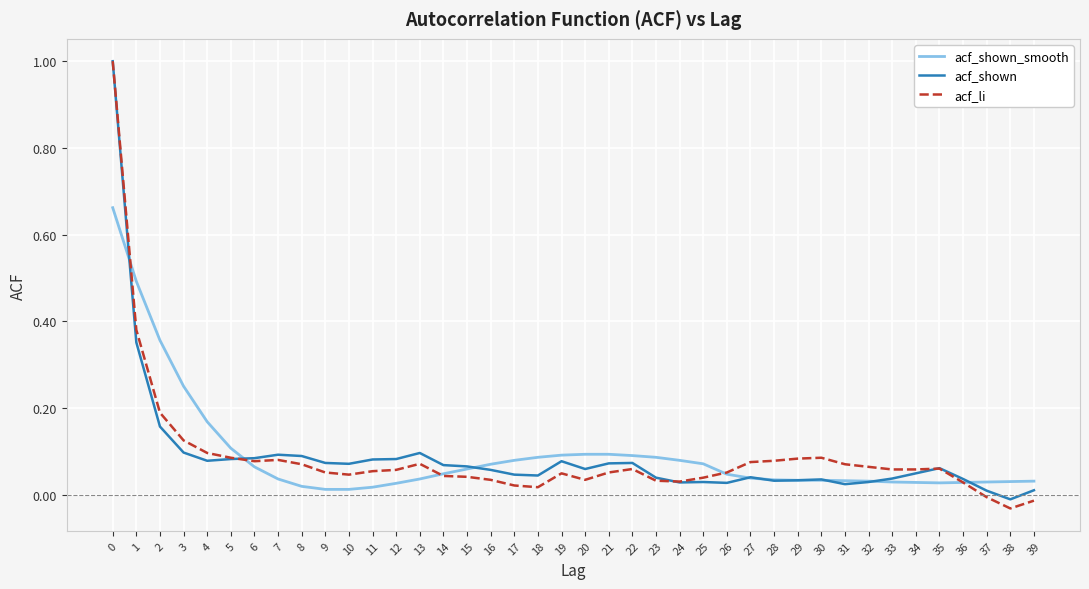

Which series has the largest range (max minus min)?

acf_li